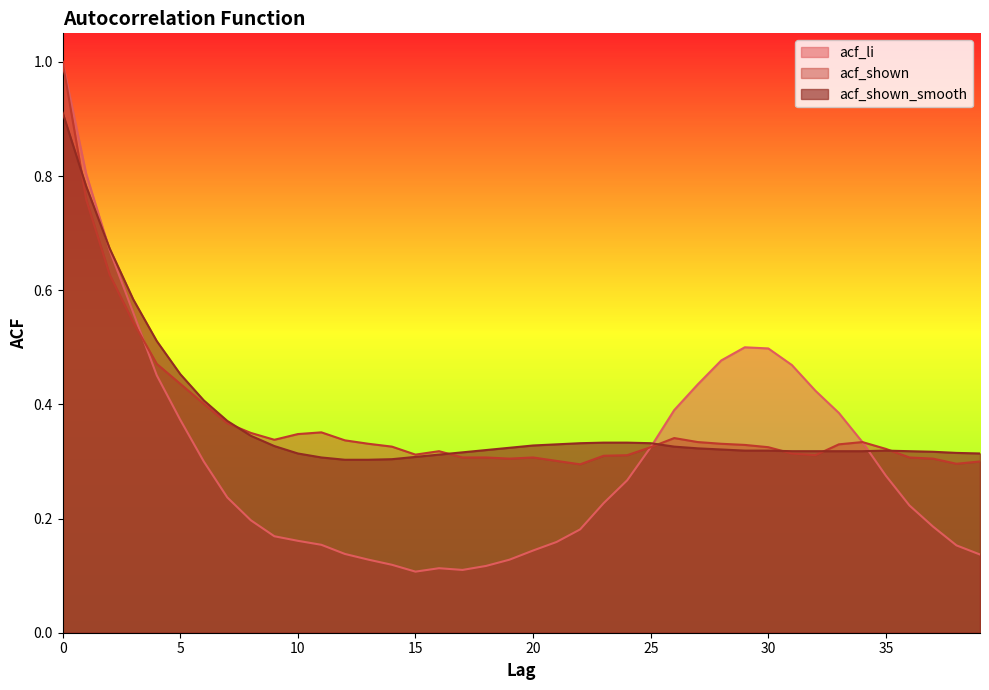

What is the sum of all acf_shown values?

14.9